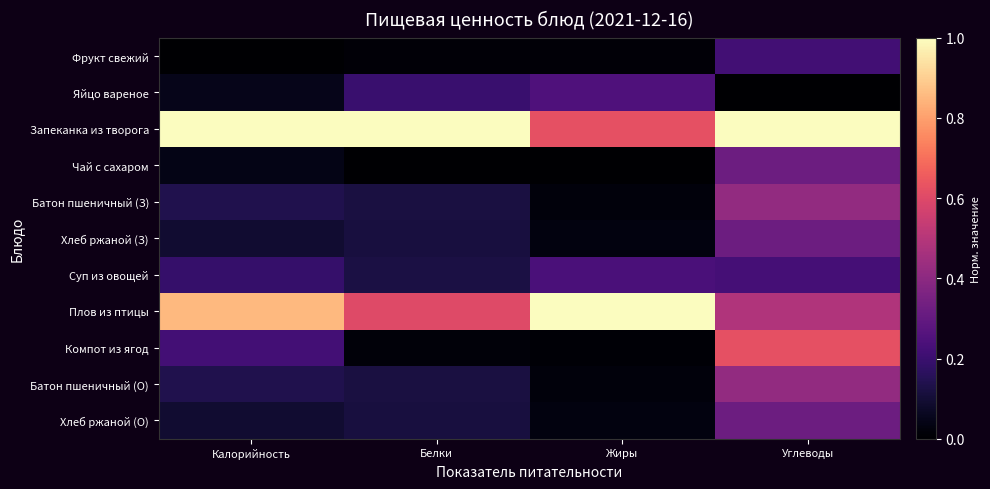

Reading right to left, transcribe all the data shown in this chart.

Фрукт свежий: Углеводы=0.2	Жиры=0.0	Белки=0.0	Калорийность=0.0
Яйцо вареное: Углеводы=0.0	Жиры=0.2	Белки=0.2	Калорийность=0.0
Запеканка из творога: Углеводы=1.0	Жиры=0.6	Белки=1.0	Калорийность=1.0
Чай с сахаром: Углеводы=0.3	Жиры=0.0	Белки=0.0	Калорийность=0.0
Батон пшеничный (З): Углеводы=0.4	Жиры=0.0	Белки=0.1	Калорийность=0.1
Хлеб ржаной (З): Углеводы=0.3	Жиры=0.0	Белки=0.1	Калорийность=0.1
Суп из овощей: Углеводы=0.2	Жиры=0.2	Белки=0.1	Калорийность=0.2
Плов из птицы: Углеводы=0.5	Жиры=1.0	Белки=0.6	Калорийность=0.9
Компот из ягод: Углеводы=0.6	Жиры=0.0	Белки=0.0	Калорийность=0.2
Батон пшеничный (О): Углеводы=0.4	Жиры=0.0	Белки=0.1	Калорийность=0.1
Хлеб ржаной (О): Углеводы=0.3	Жиры=0.0	Белки=0.1	Калорийность=0.1